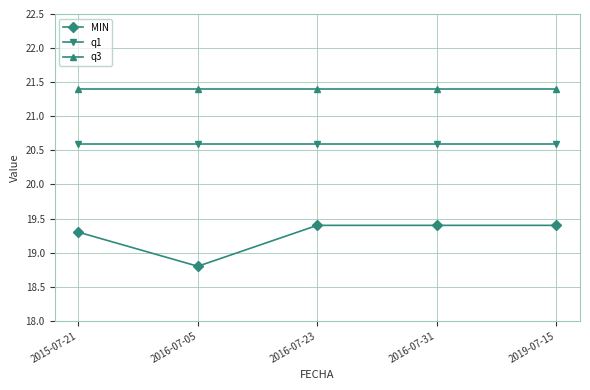

True or false: MIN and q1 intersect in this chart.

False